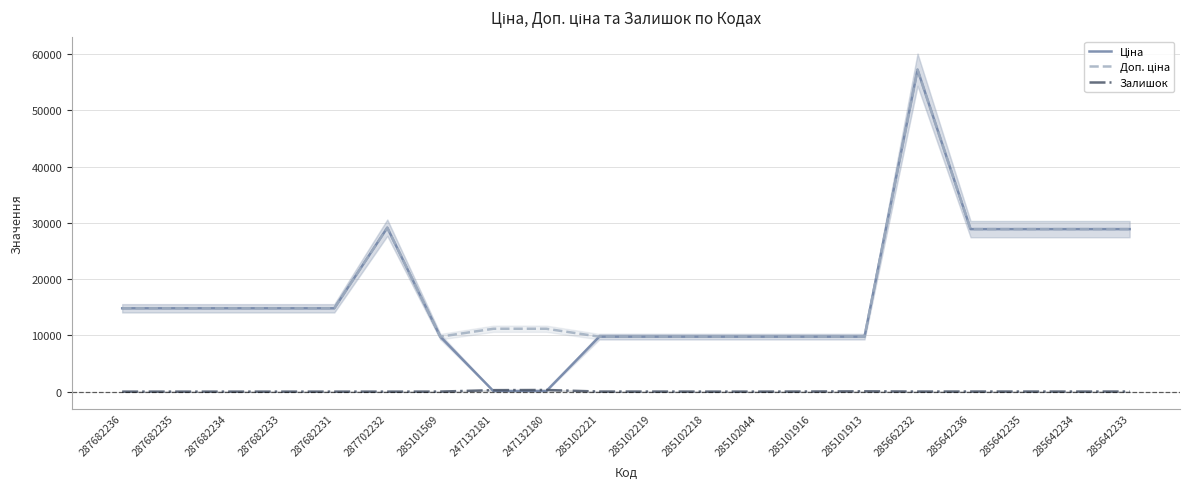

What position from the right is 285101913?

6